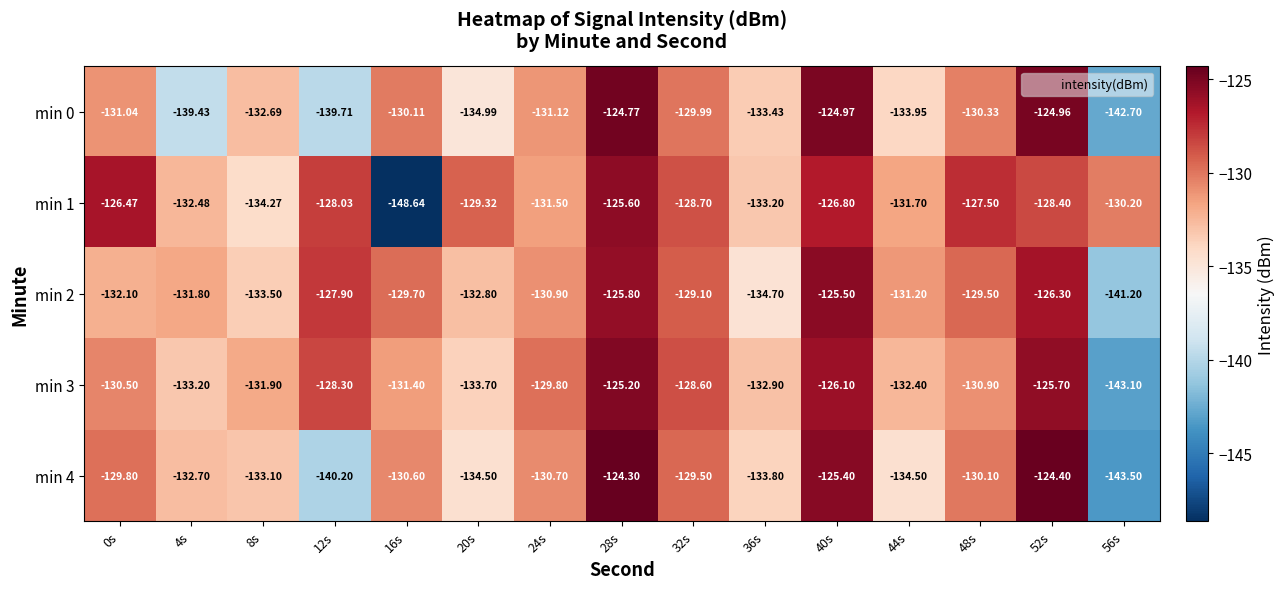

Rank the series at 24s from highest to lowest value.

min 3, min 4, min 2, min 0, min 1